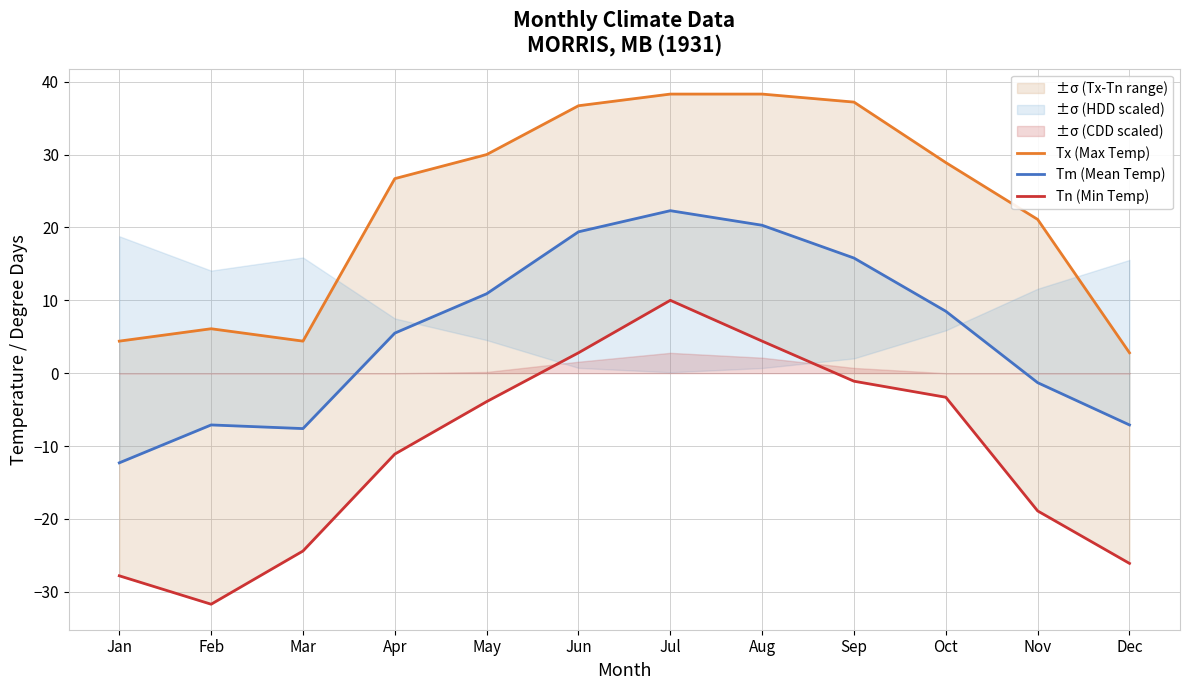

Count the number of categories in the chart.

12